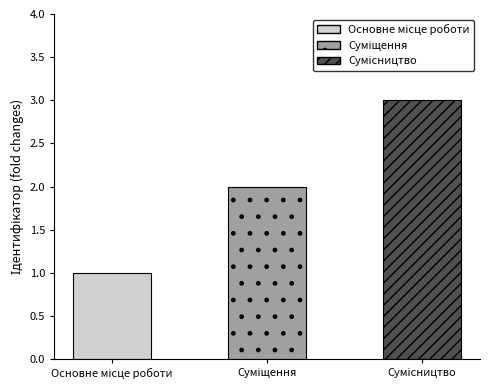

Which label corresponds to the smallest value in the chart?

Основне місце роботи